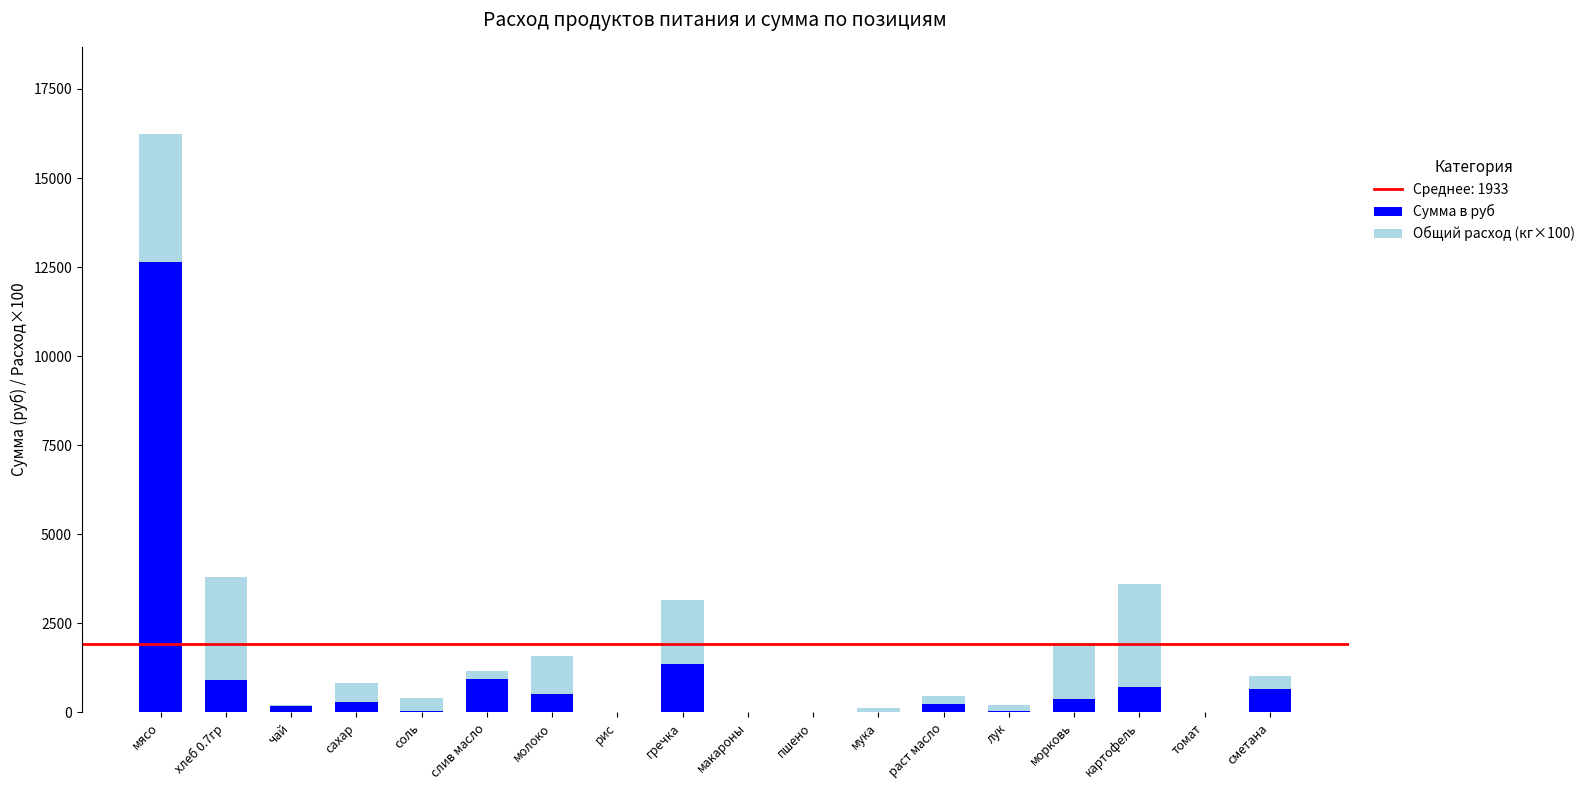

What is the sum of the Сумма в руб values at томат and мясо?

12635.0